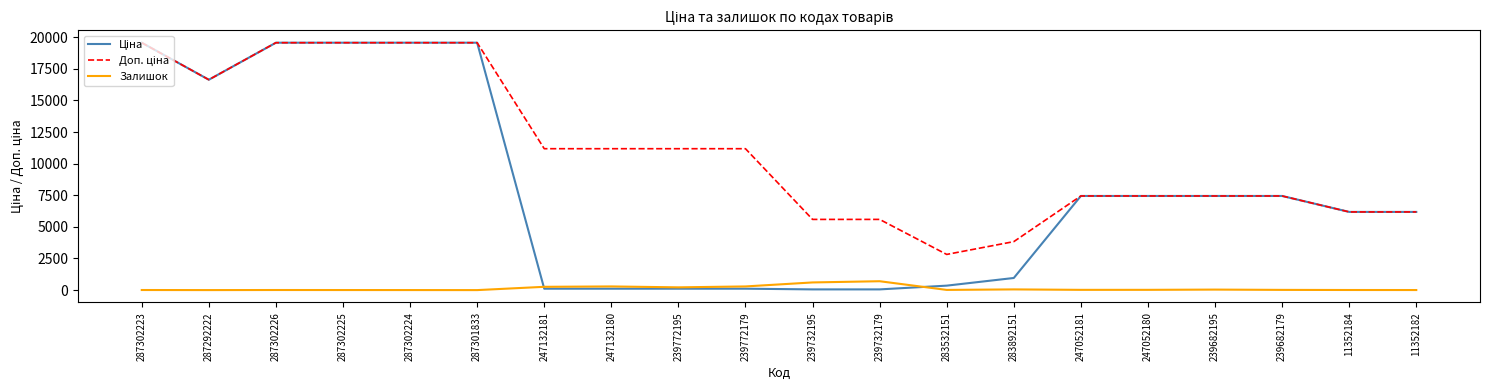

Is it true that Залишок equals 5.0 at 11352182?

True